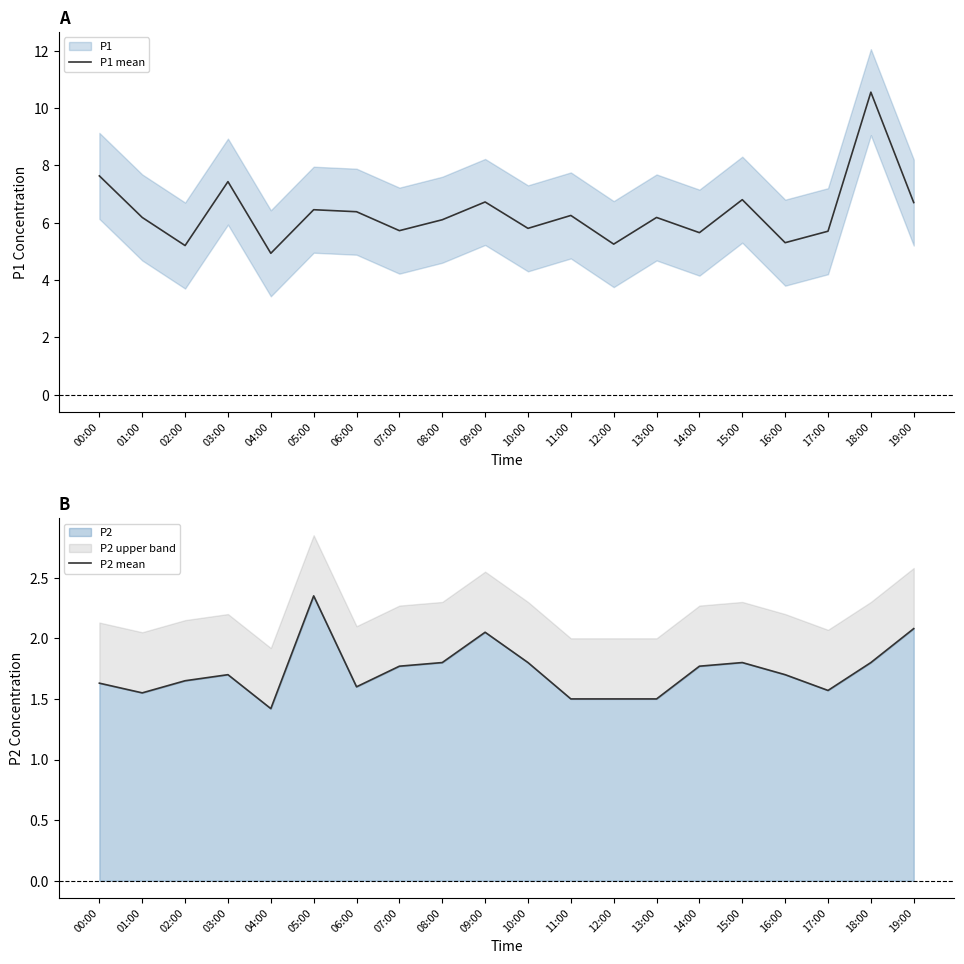

At which label is P1 mean closest to 7?

15:00